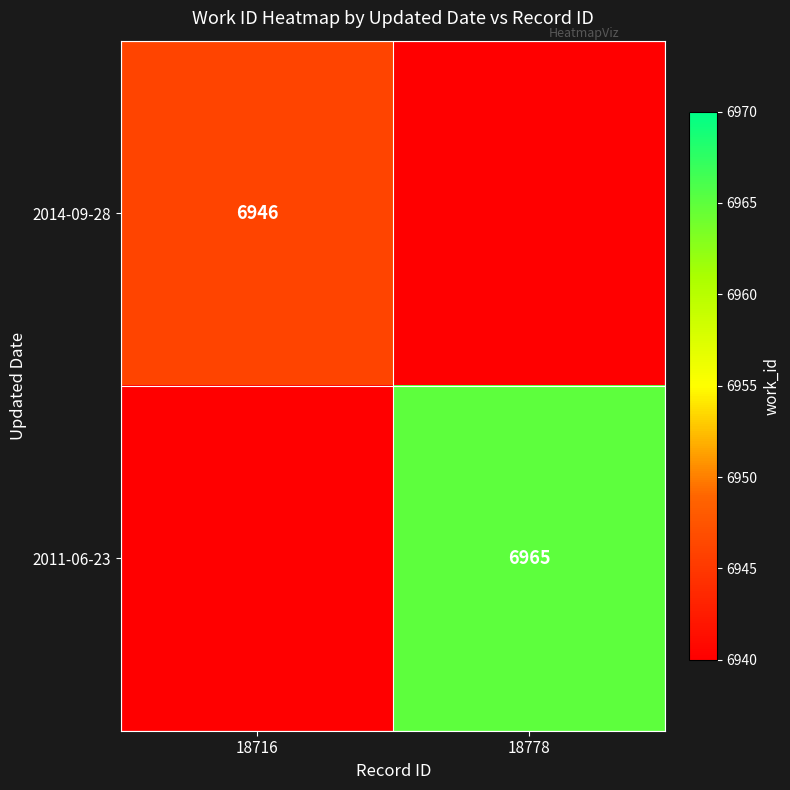

What is the total value across all series at 18778?

6965